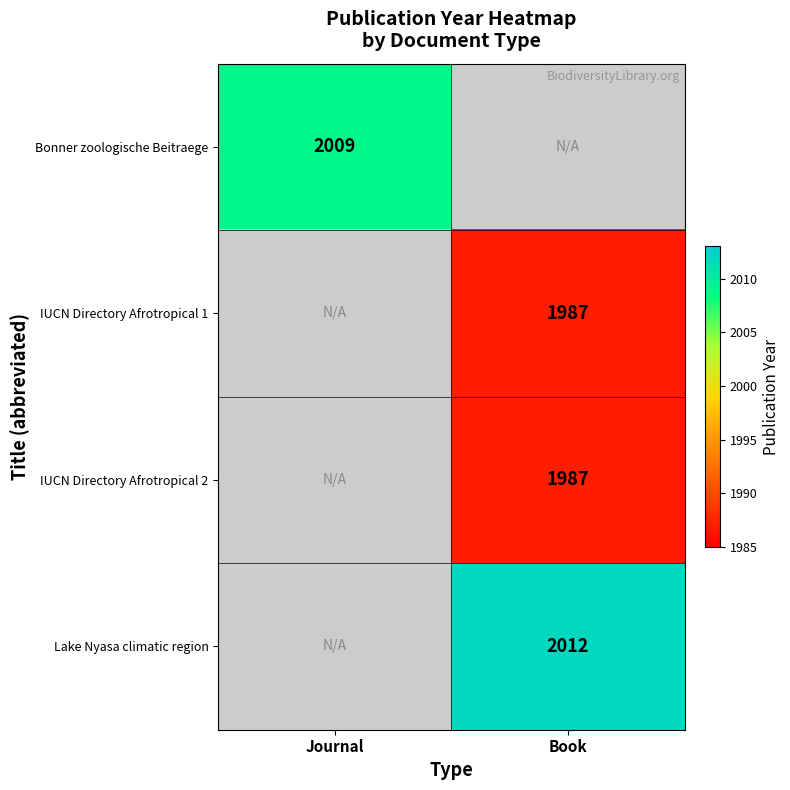

Is the value of IUCN Directory Afrotropical 2 at Book greater than the value of Lake Nyasa climatic region at Book?

No